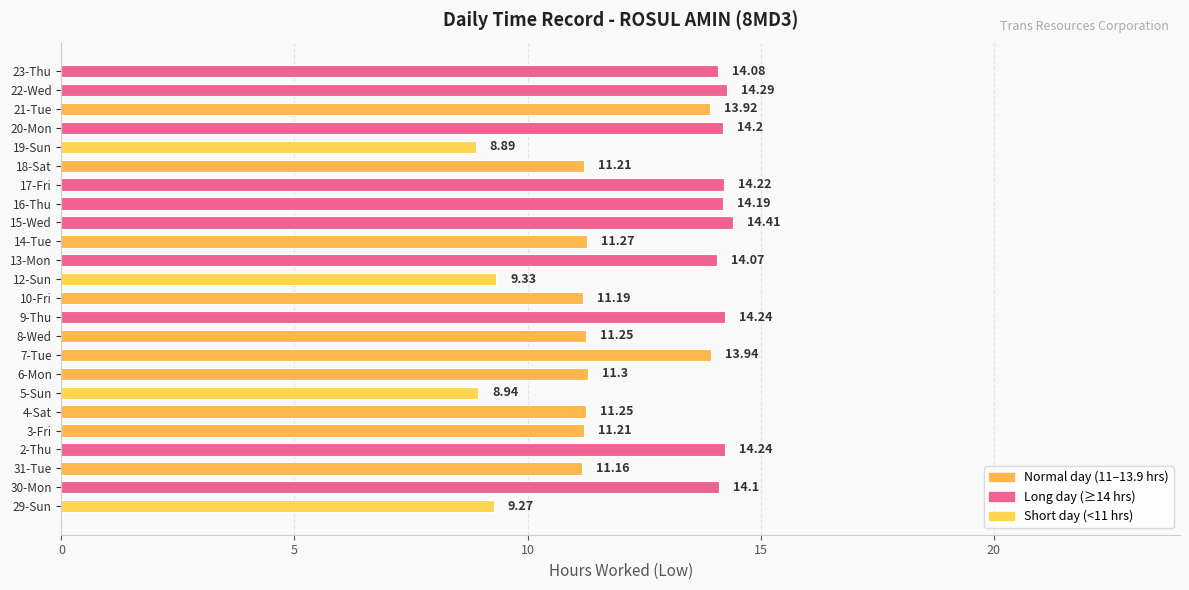

What is the ratio of the value at 4-Sat to the value at 23-Thu?

0.8